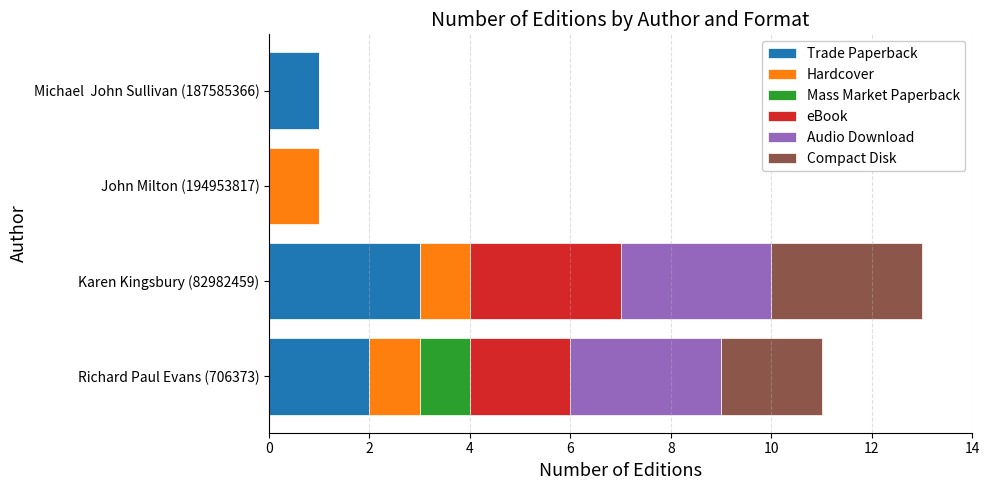

Which category has the highest value in the Trade Paperback series?

Karen Kingsbury (82982459)